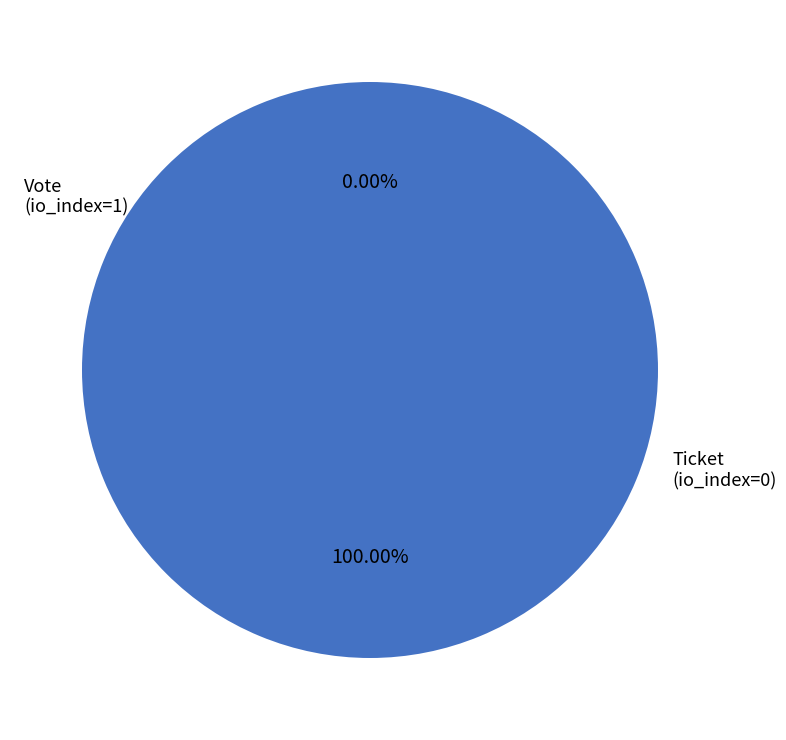

Does any single category account for the majority?

Yes